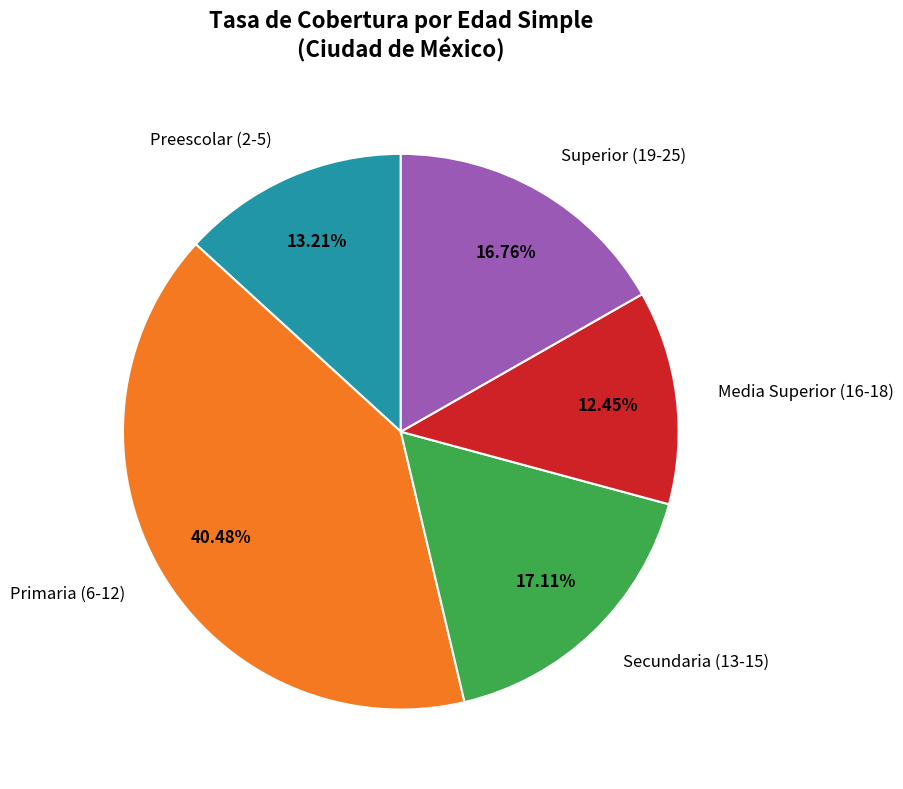

Does any single category account for the majority?

No